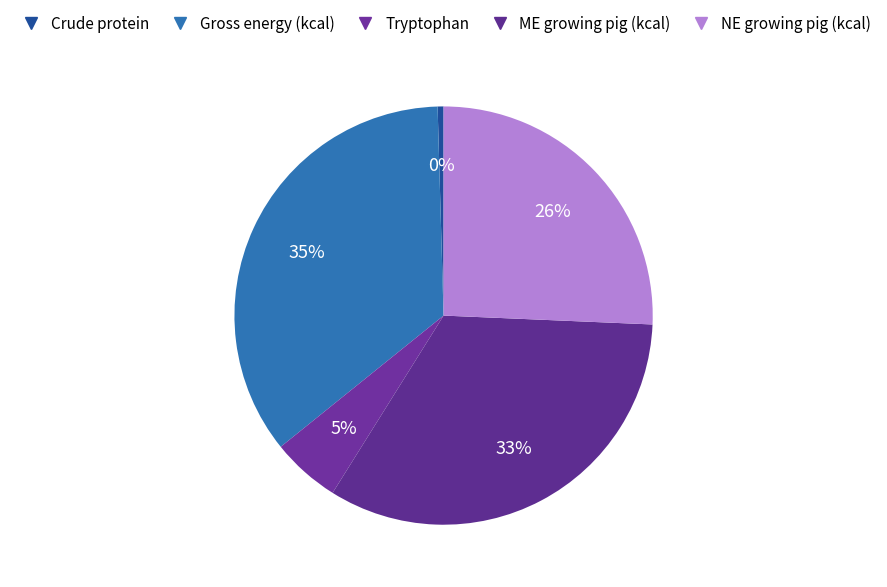

How many segments does this pie chart have?

5